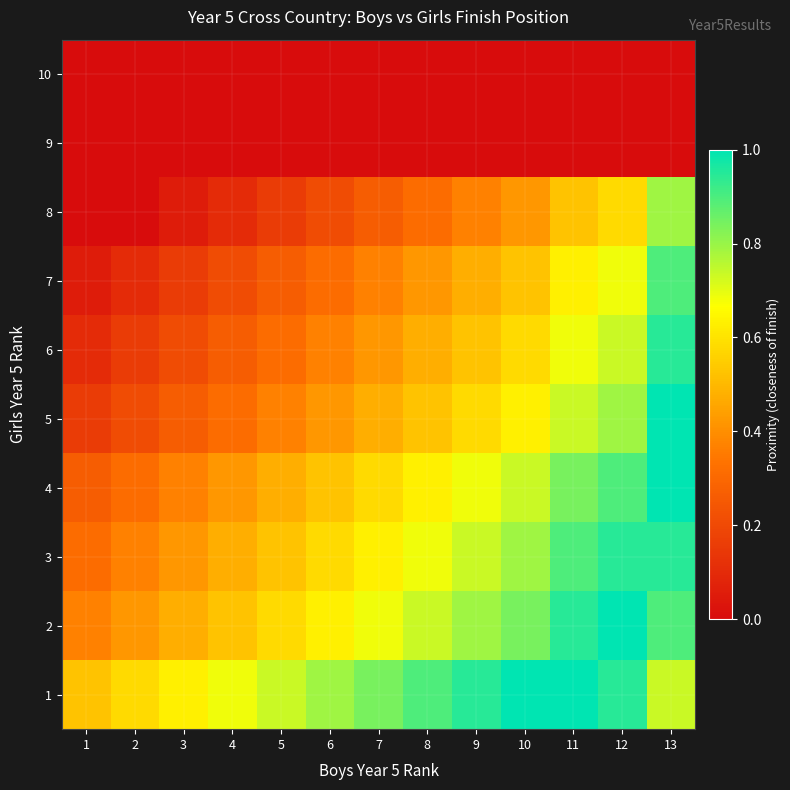

What is the spread (max minus min) of values at 11?

1.0